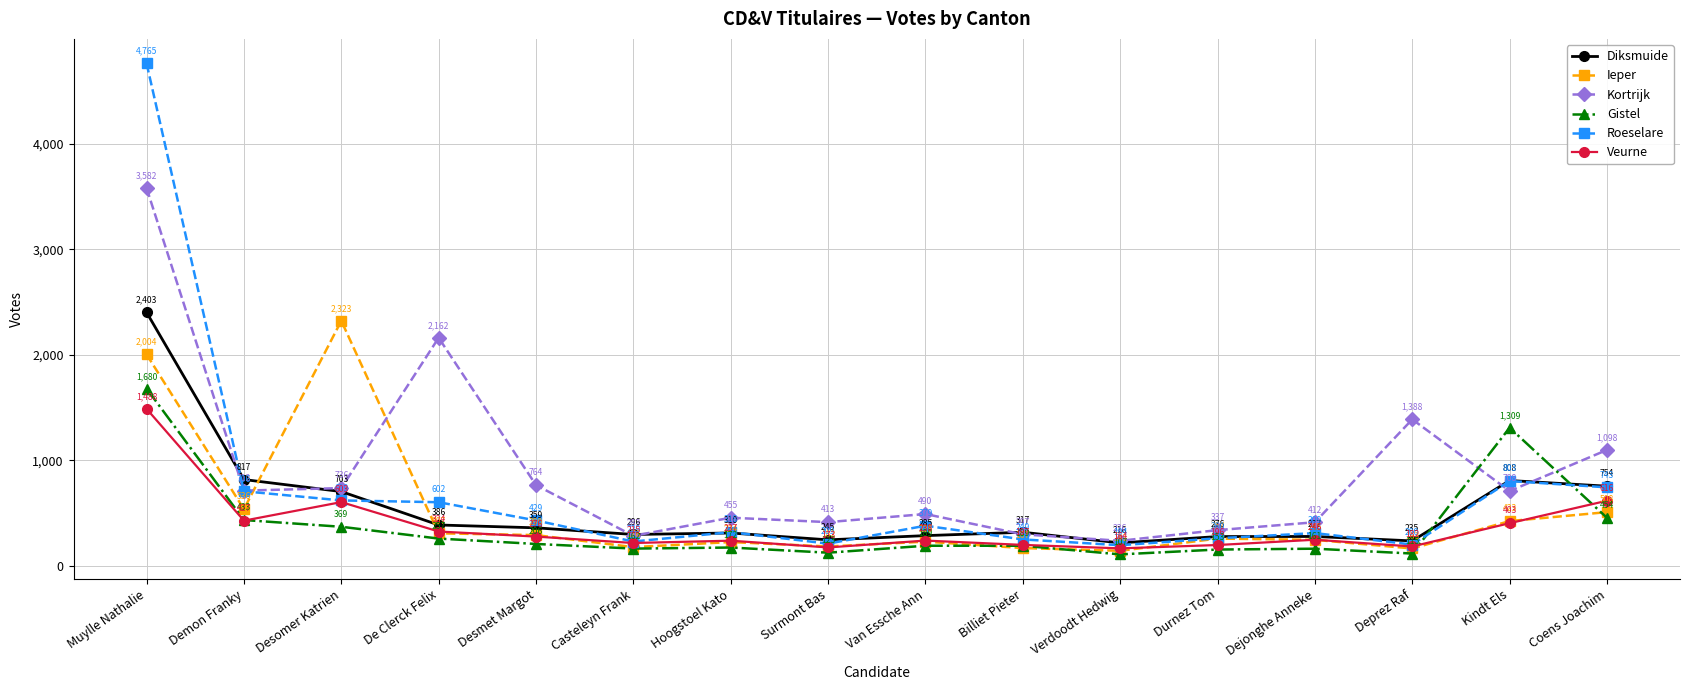

What value does the Veurne series have at Coens Joachim?

616